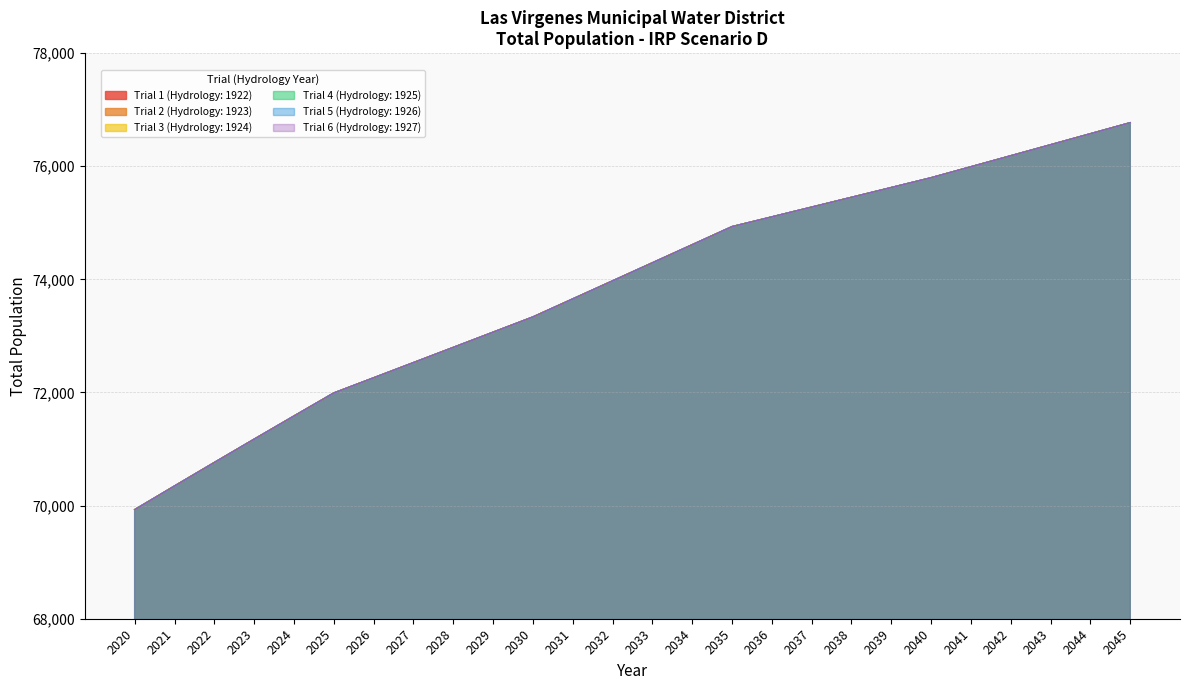

What value does the Trial 6 (Hydrology: 1927) series have at 2041?

75990.7